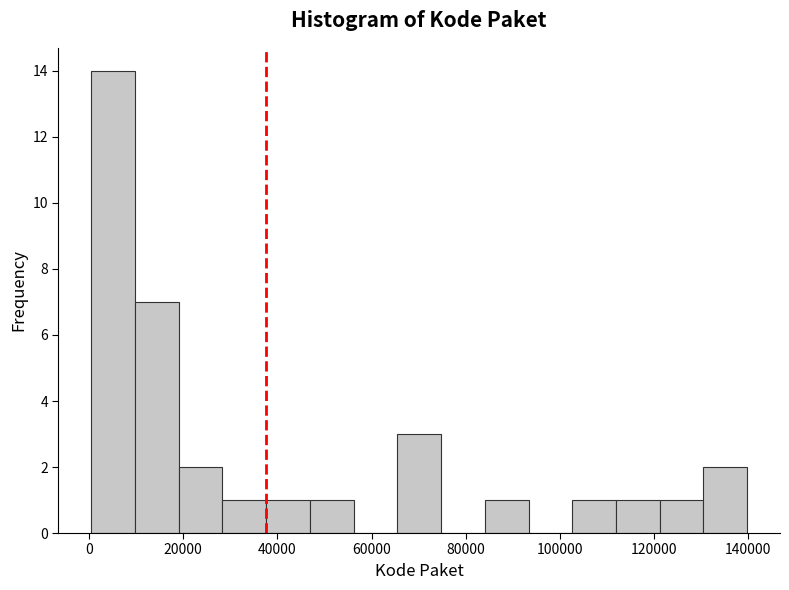

What is the height of the bar covering 122000 to 130000 on the x-axis? Neither the bar edges nor the heights are printed on the chart, so give them approximately, as read against the axes.

1